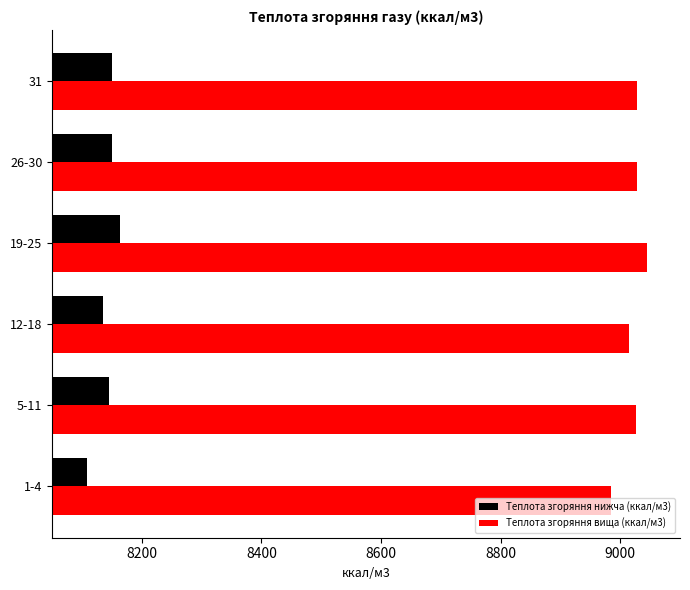

At which label is Теплота згоряння вища (ккал/м3) closest to 9015?

12-18